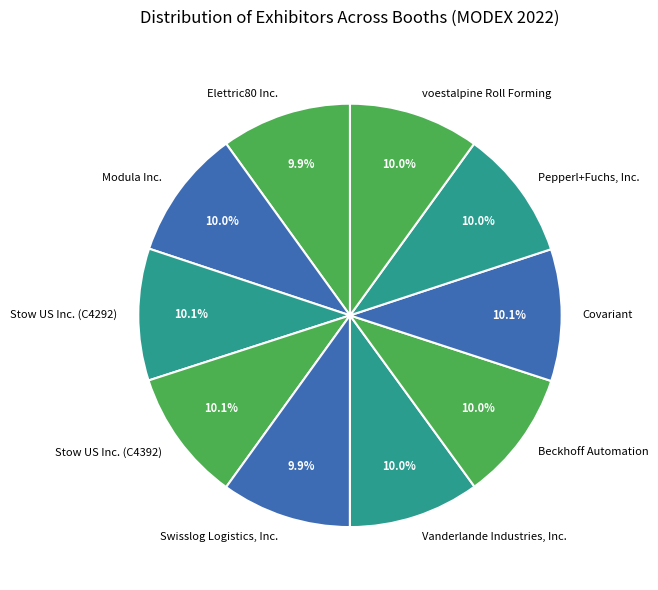

Approximately how many times larger is the value at Modula Inc. compared to Elettric80 Inc.?

1.0